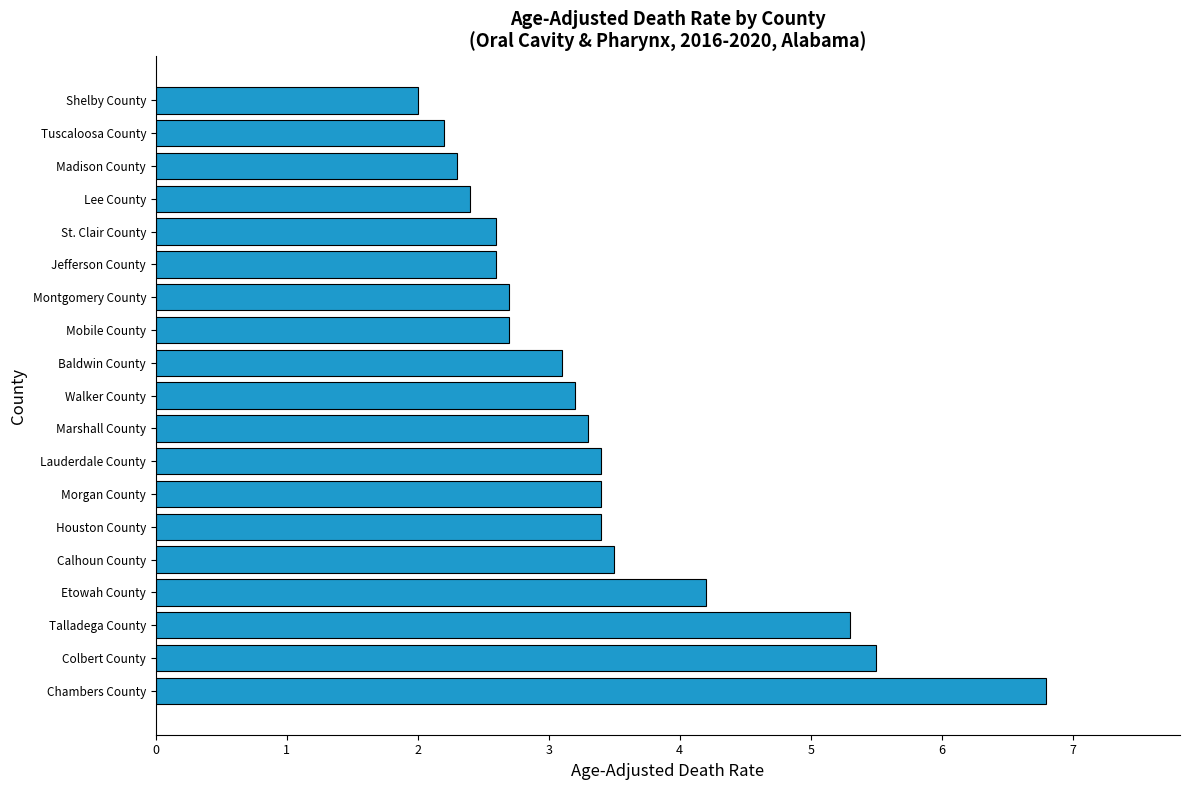

What is the change in value from Marshall County to Montgomery County?

-0.6